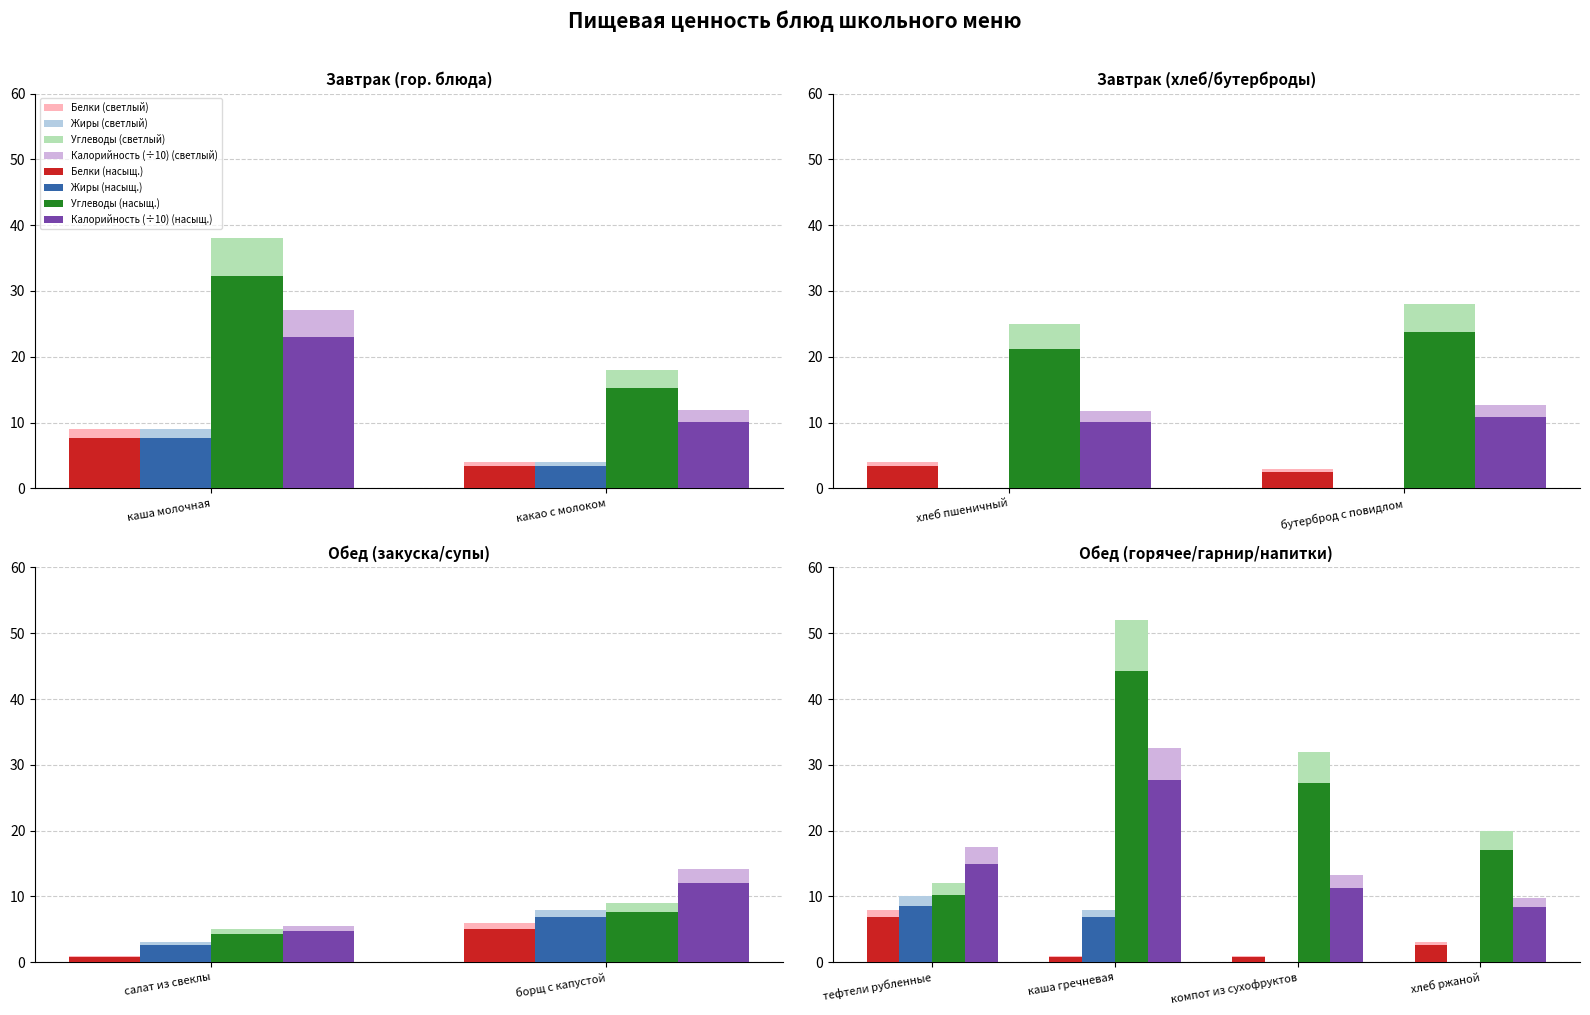

What is the difference between the second highest and second lowest values in the Калорийность_scaled series?

17.3